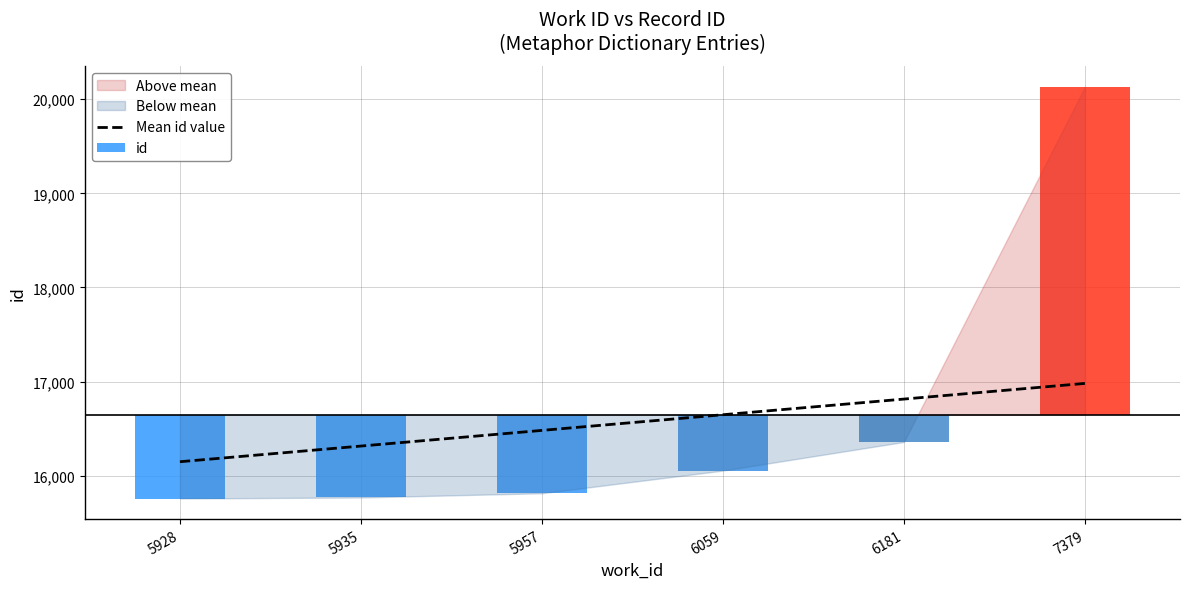

Which category has the highest value across all series?

7379